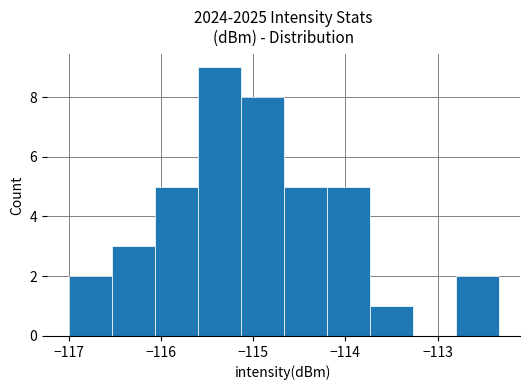

Reading left to right, list every bar in this chart as the range it spans on the x-axis followed by its height. Neither the bar edges nor the heights are printed on the chart, so give them approximately, as read against the axes.

-117.0 to -116.5: 2
-116.5 to -116.1: 3
-116.1 to -115.6: 5
-115.6 to -115.1: 9
-115.1 to -114.7: 8
-114.7 to -114.2: 5
-114.2 to -113.7: 5
-113.7 to -113.3: 1
-113.3 to -112.8: 0
-112.8 to -112.3: 2